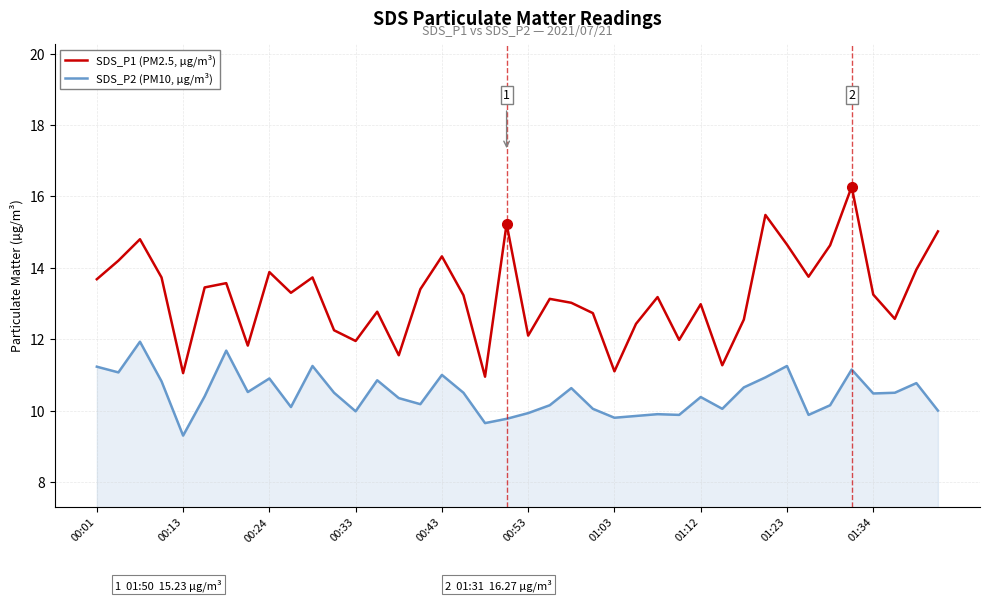

Which series has the largest total across all categories?

SDS_P1 (PM2.5, µg/m³)